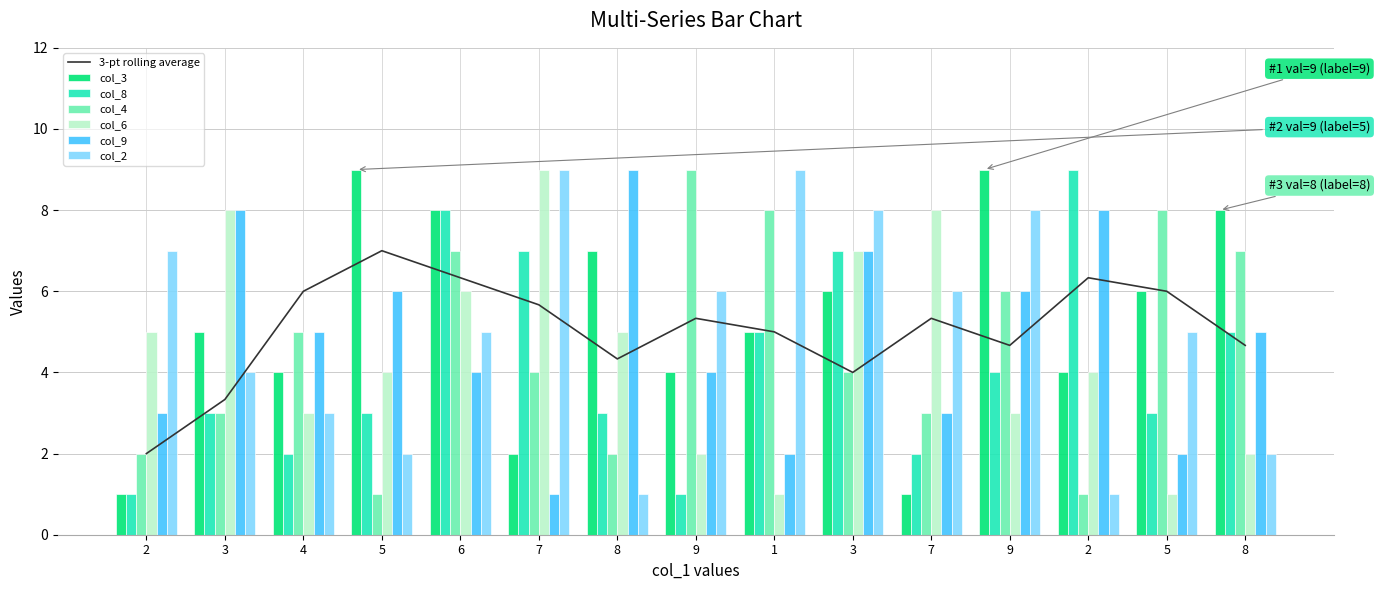

Which series has the largest total across all categories?

col_3